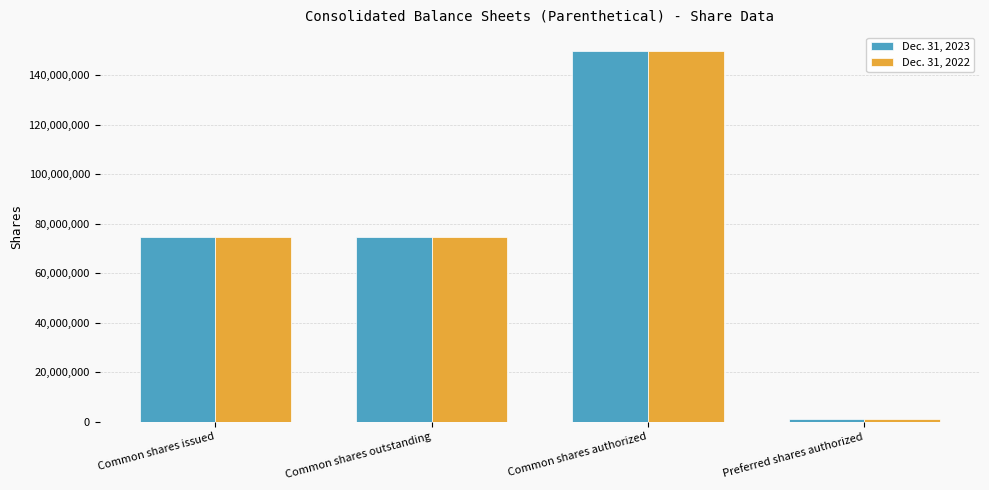

The value of Dec. 31, 2023 at Preferred shares authorized is 1000000. True or false?

True